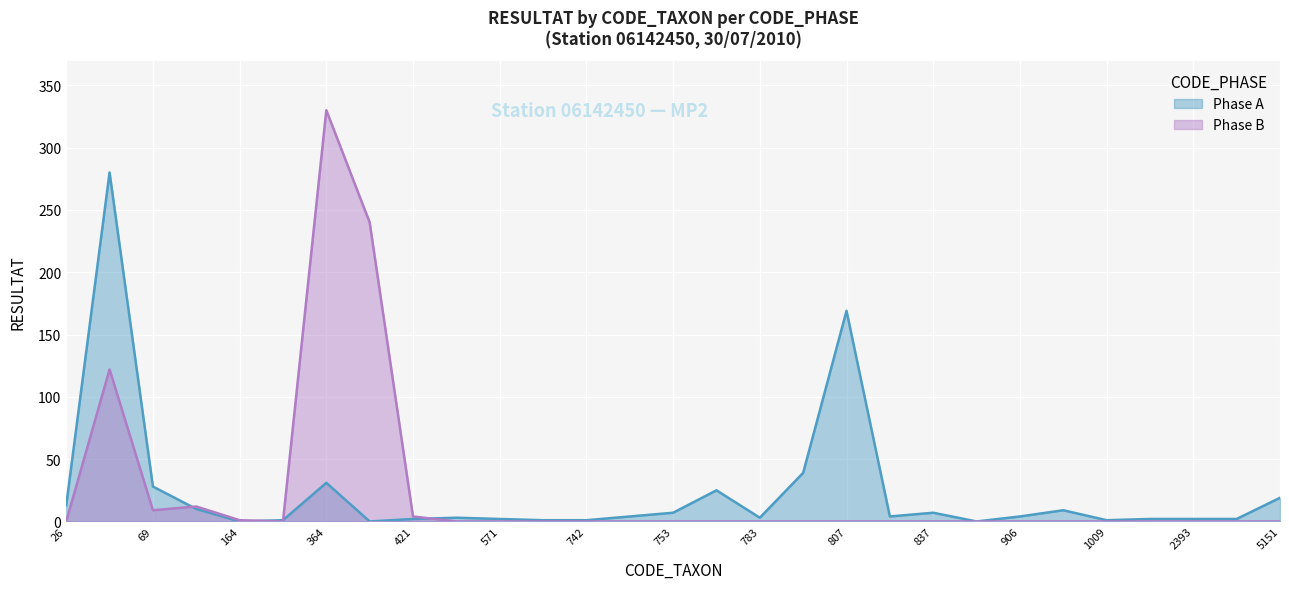

What is the difference between the second highest and second lowest values in the Phase B series?

240